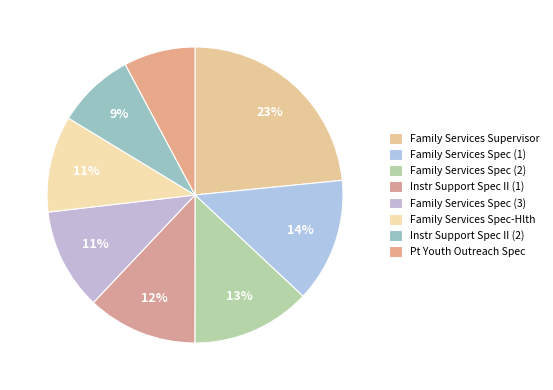

Count the number of slices in the pie.

8